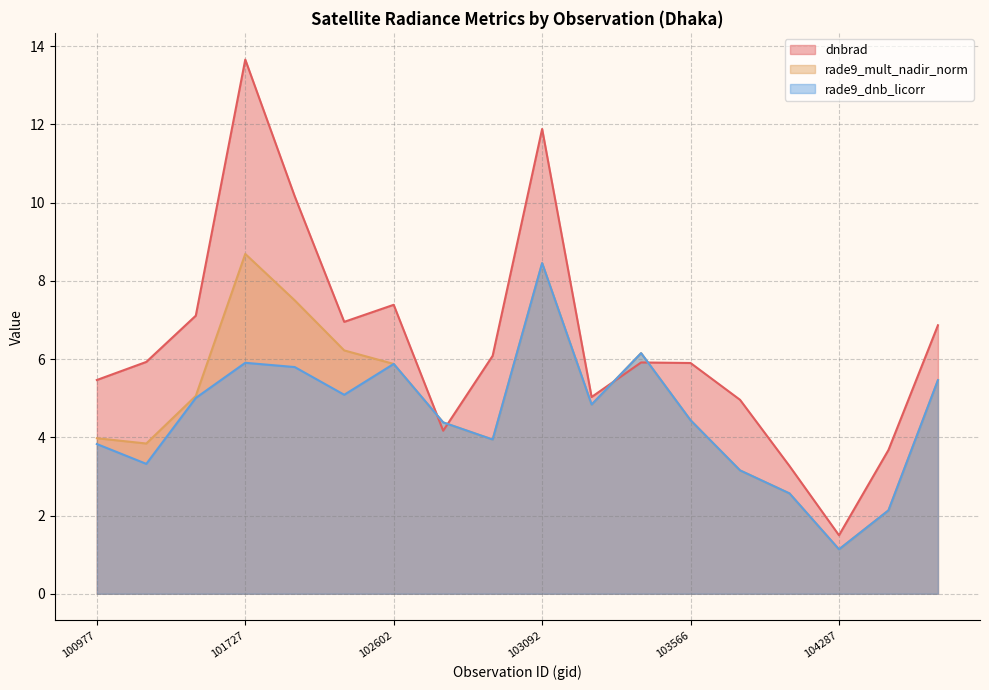

At 104287, list the series in order from largest to smallest.

dnbrad, rade9_mult_nadir_norm, rade9_dnb_licorr